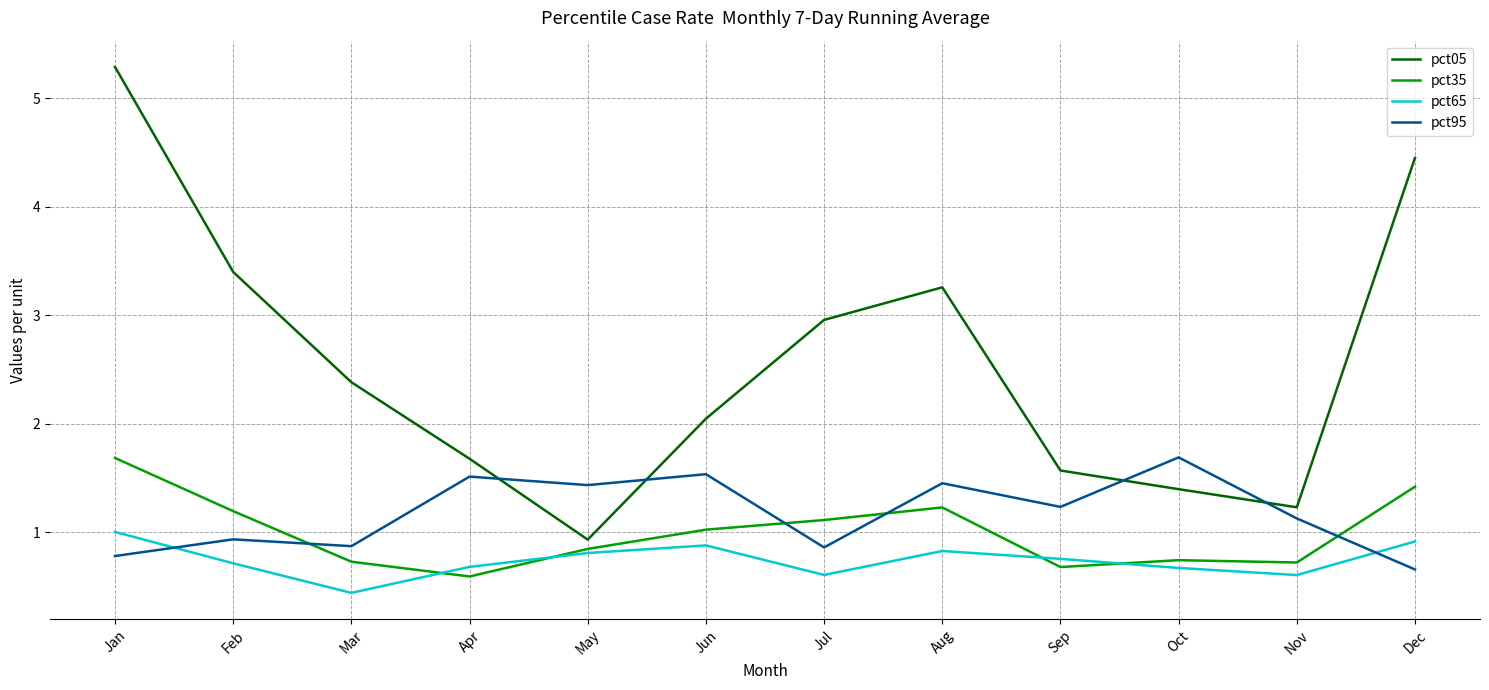

Which series has the largest total across all categories?

pct05